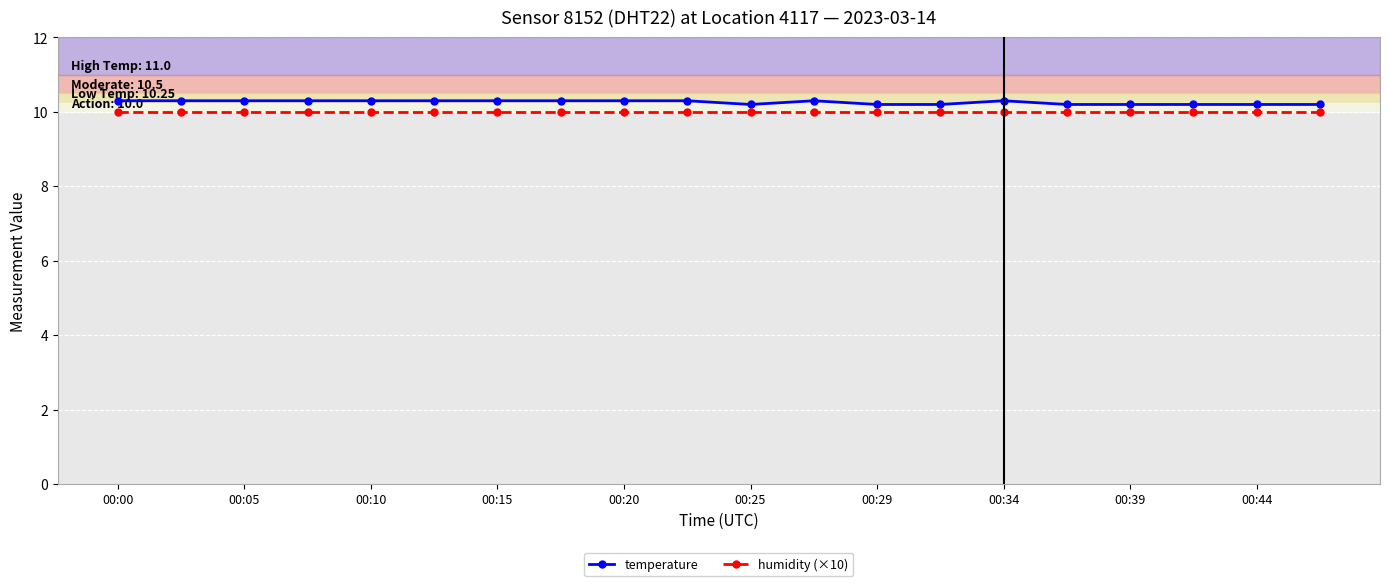

Which series has the largest total across all categories?

temperature